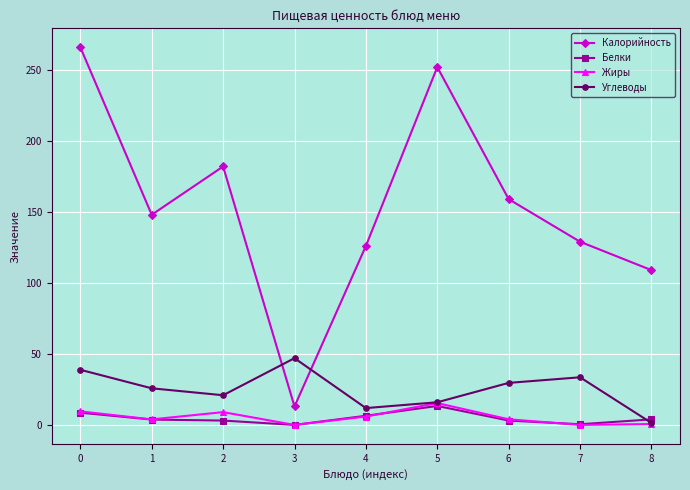

What is the difference between the maximum and minimum values in the Калорийность series?

253.0